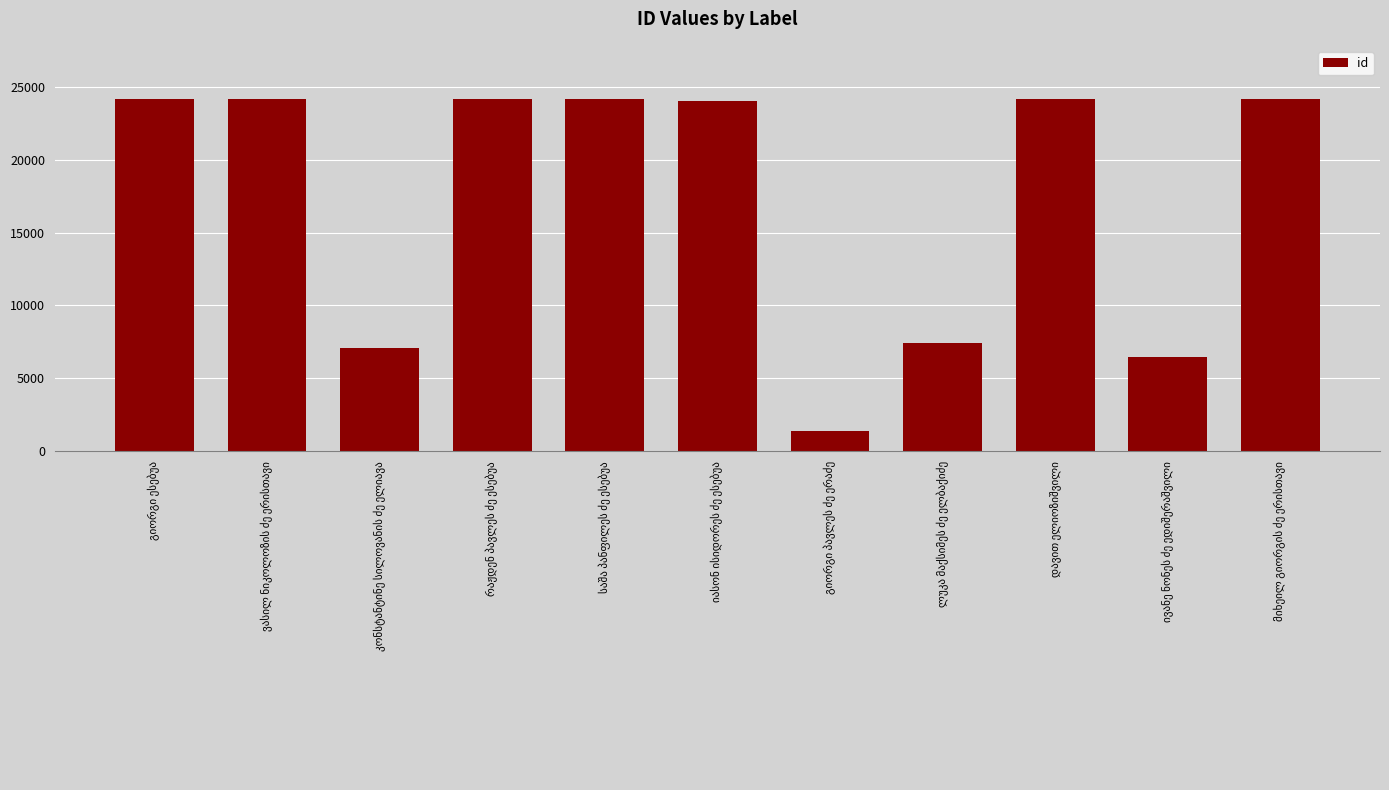

What is the smallest value displayed?

1400